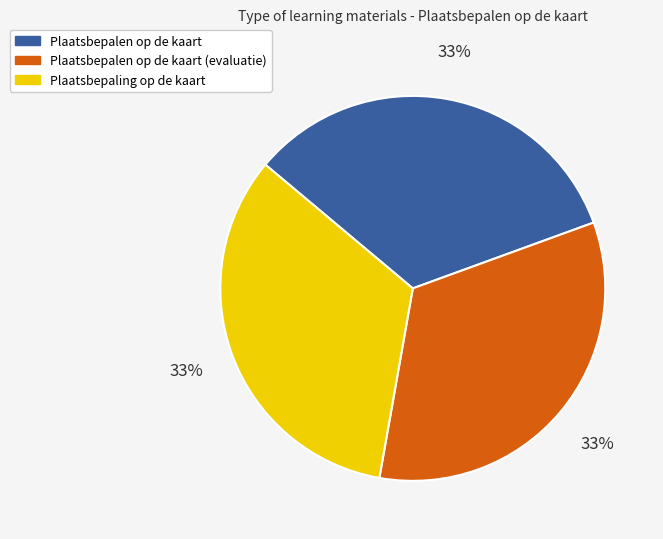

To the nearest percent, what is the average slice percentage?

33%